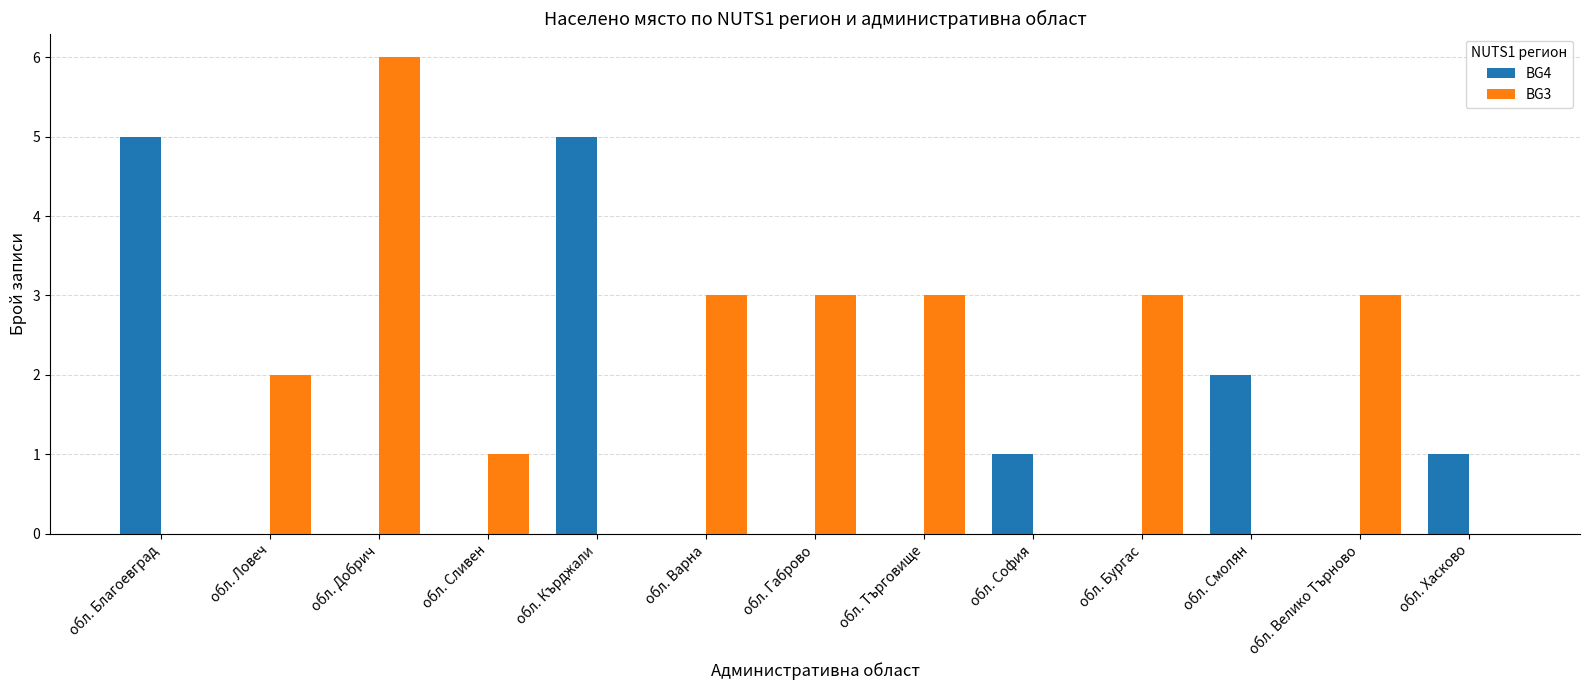

Which series changed the most between обл. Търговище and обл. София?

BG3